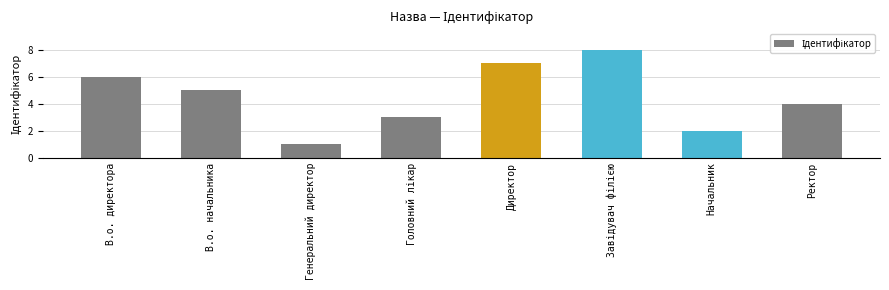

What value does the data have at Директор?

7